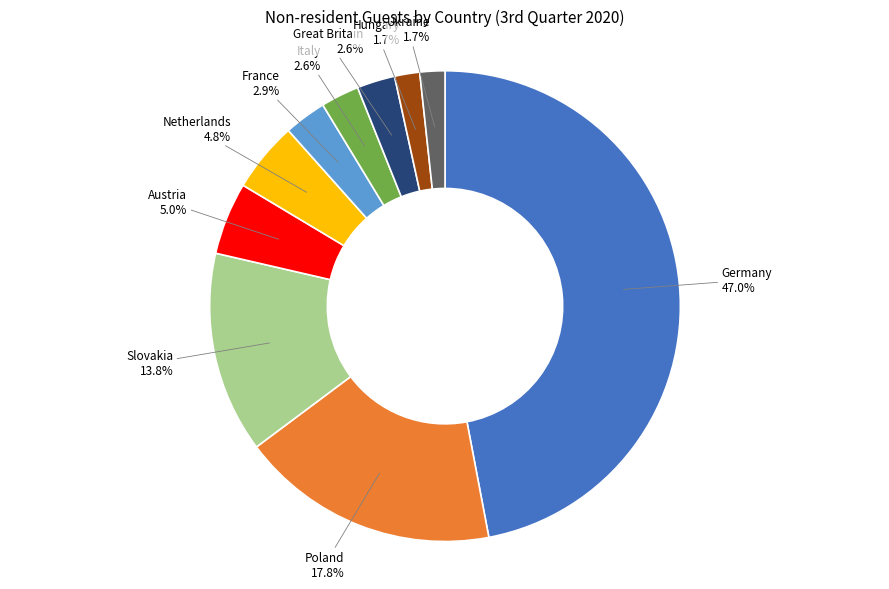

Is there a majority slice in this chart?

No